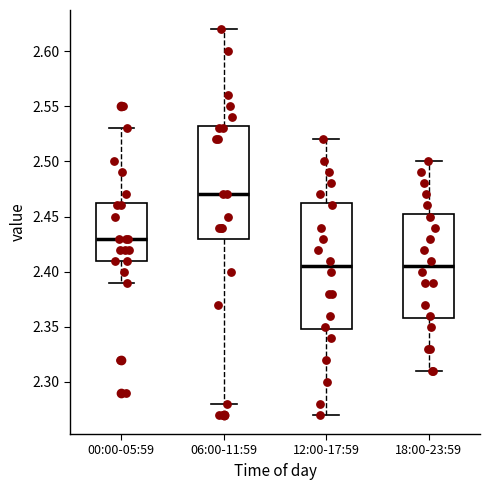

Reading left to right, transcribe this box plot: for each box, give where its median line is, the range the box spans, and where its two whiskers end, as read against the y-axis. The values are not printed on the chart, so give them approximately, as read against the axis.

00:00-05:59: median 2.430, box 2.410 to 2.465, whiskers 2.390 to 2.530
06:00-11:59: median 2.470, box 2.430 to 2.535, whiskers 2.280 to 2.620
12:00-17:59: median 2.405, box 2.350 to 2.465, whiskers 2.270 to 2.520
18:00-23:59: median 2.405, box 2.360 to 2.455, whiskers 2.310 to 2.500